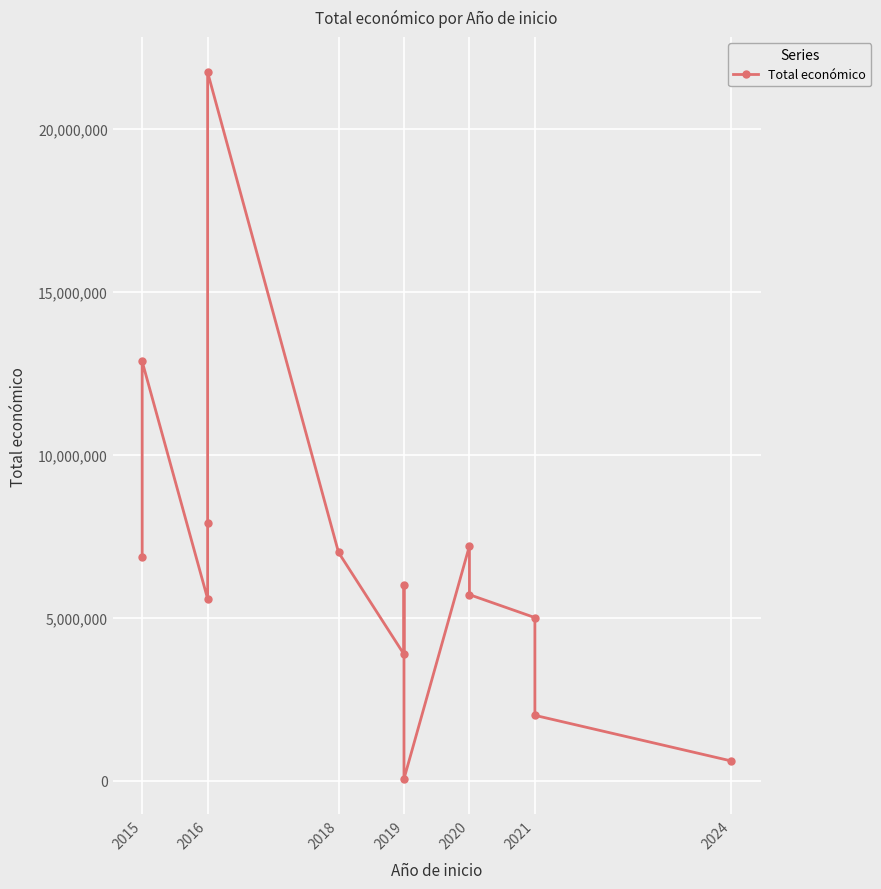

Reading right to left, list all the values displayed in this chart.

600000	1999886	4999563	5703693	7199787	50000	5999968	3873244	6999771	21733649	7895657	5575828	12861529	6850000